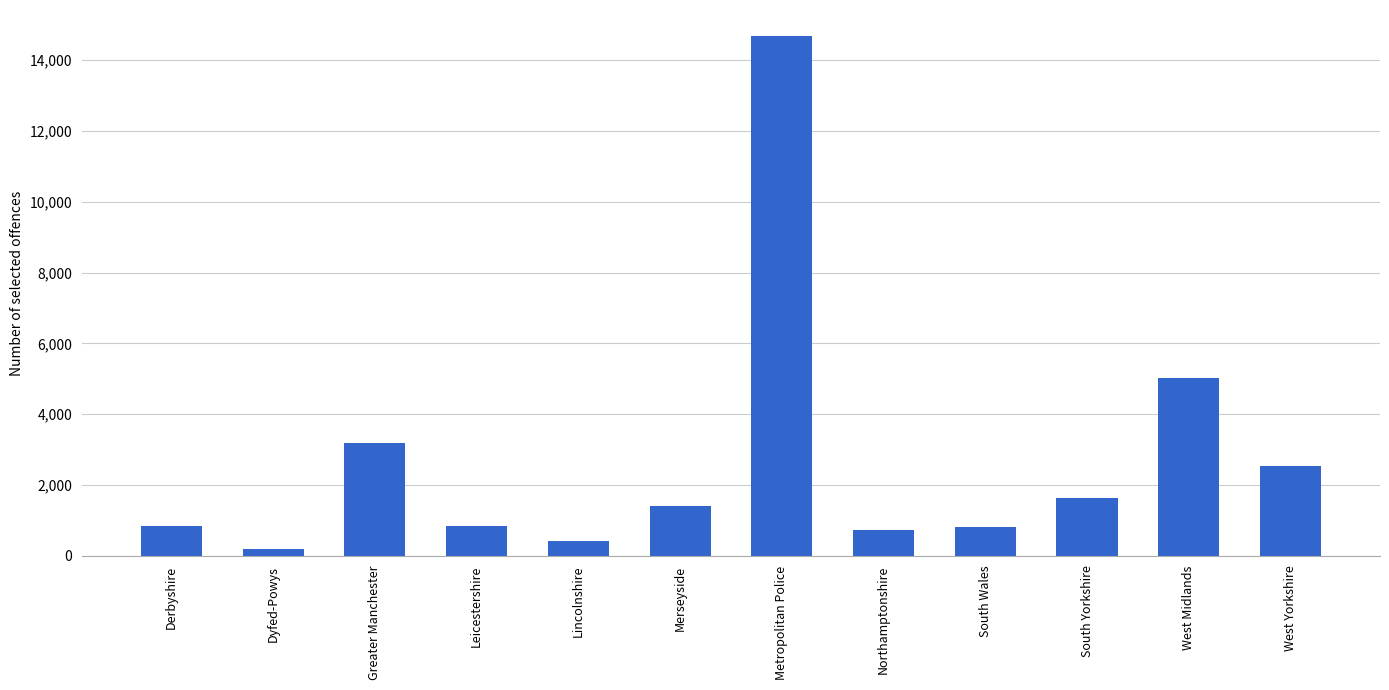

Read the value at Dyfed-Powys.

179